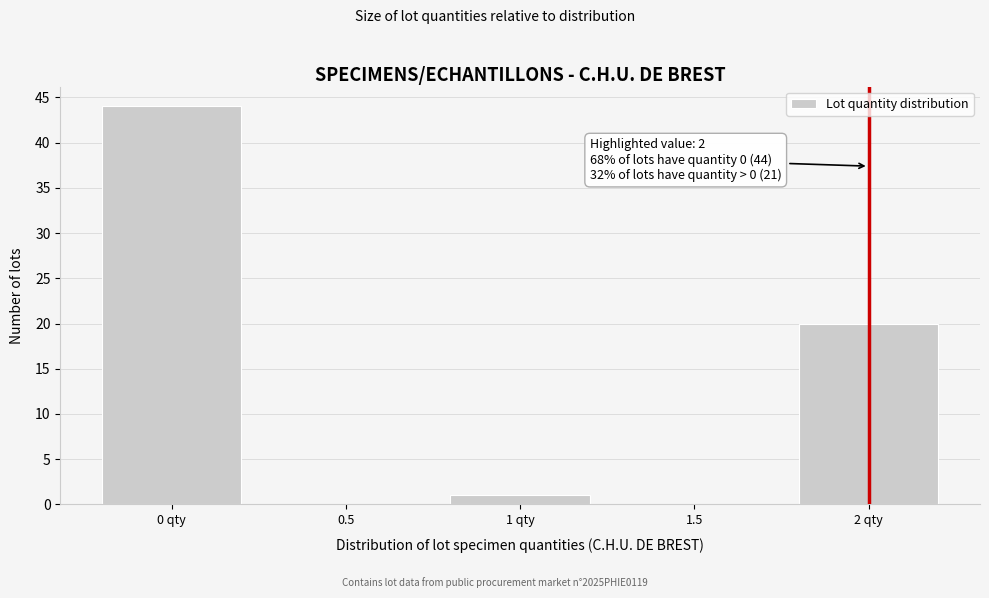

Reading right to left, what are all the values shown in this chart?

2 qty=20	1.5=0	1 qty=1	0.5=0	0 qty=44